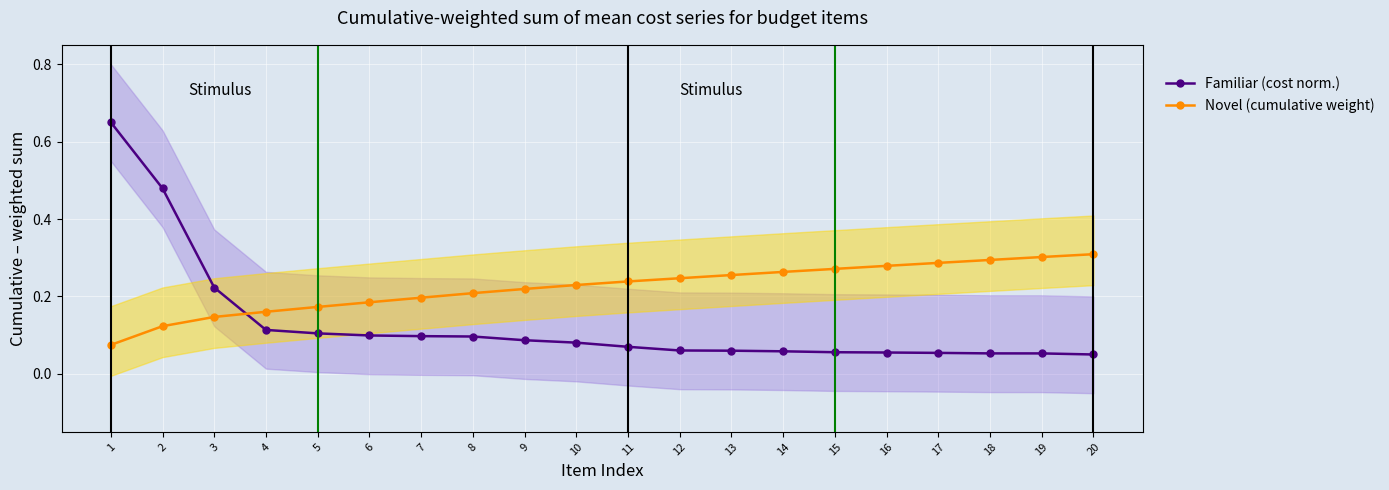

At which label does Familiar (cost norm.) reach its peak?

1